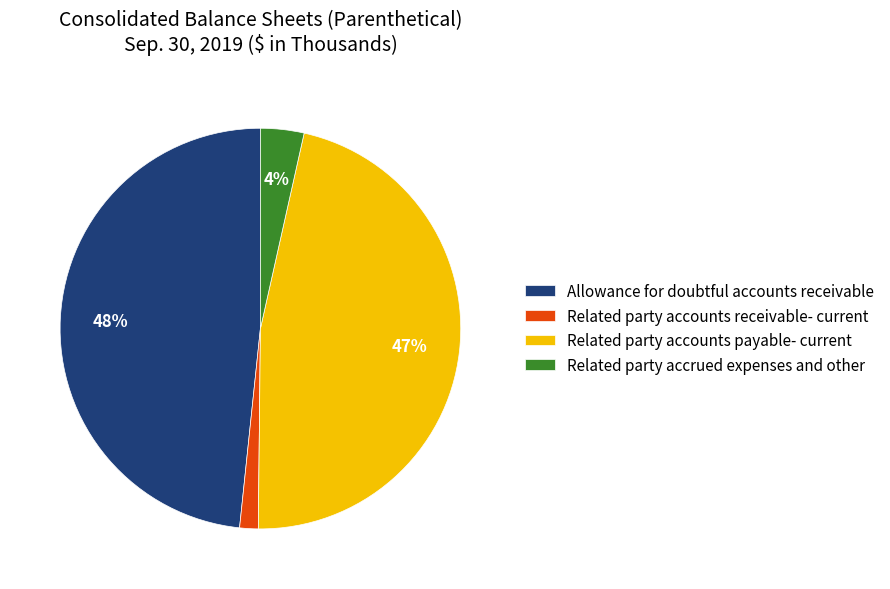

What is the largest slice in the pie chart?

Allowance for doubtful accounts receivable